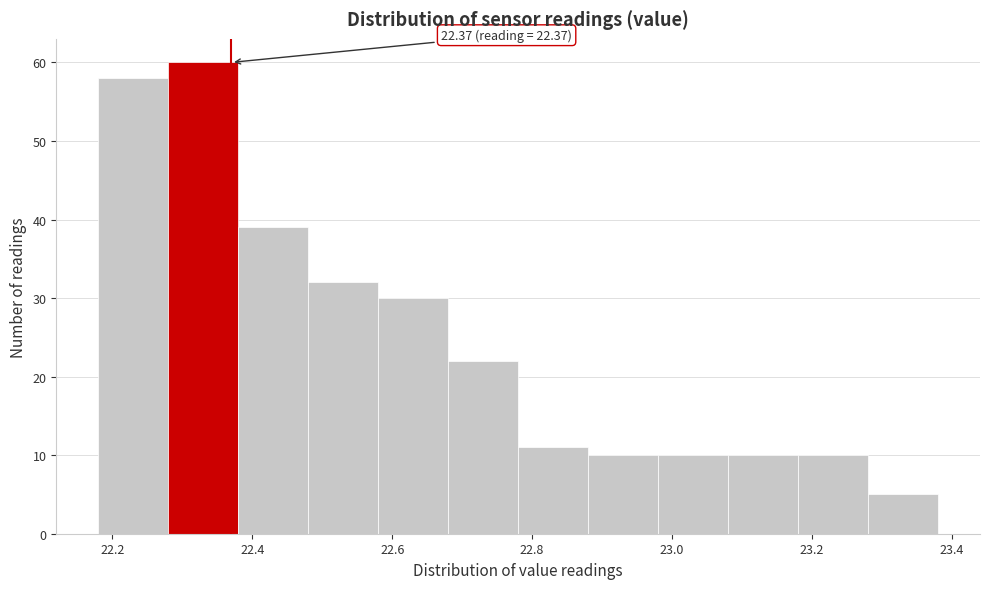

Which range on the x-axis has the tallest bar?

22.28 to 22.38